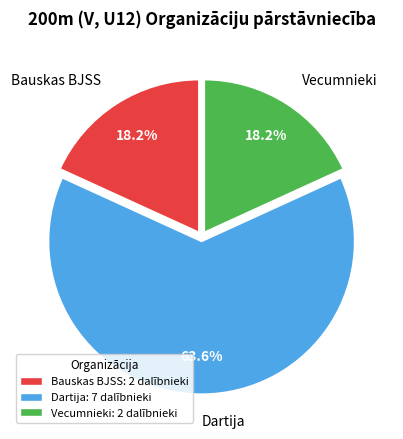

Is it true that Bauskas BJSS is 31% of the pie?

False